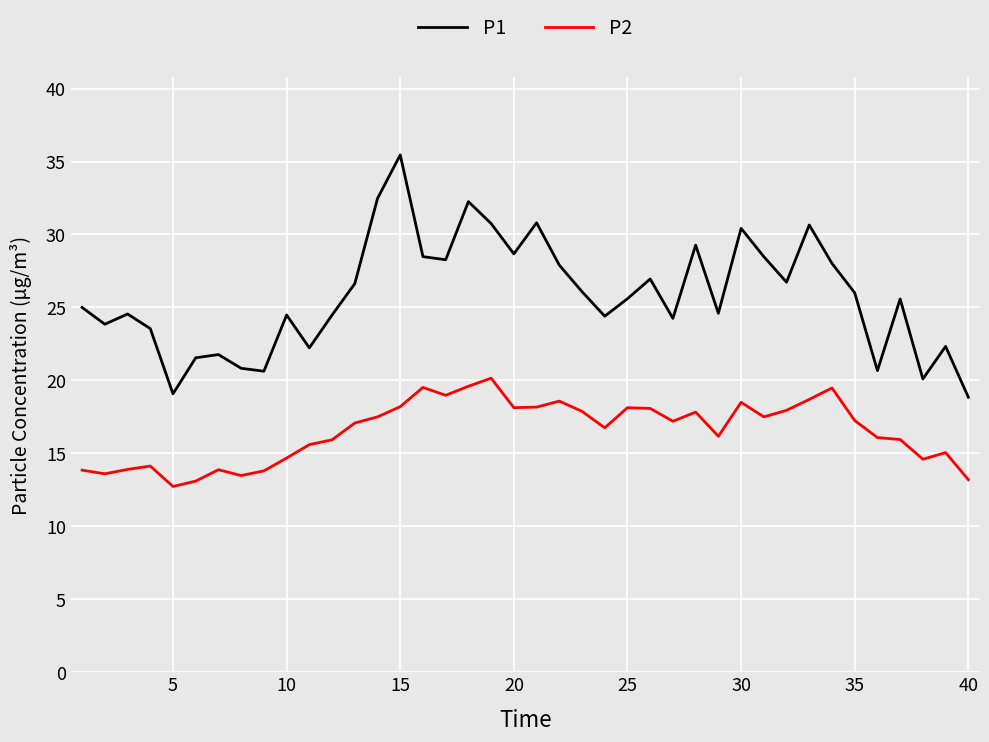

What is the difference between the maximum and minimum values in the P1 series?

16.6